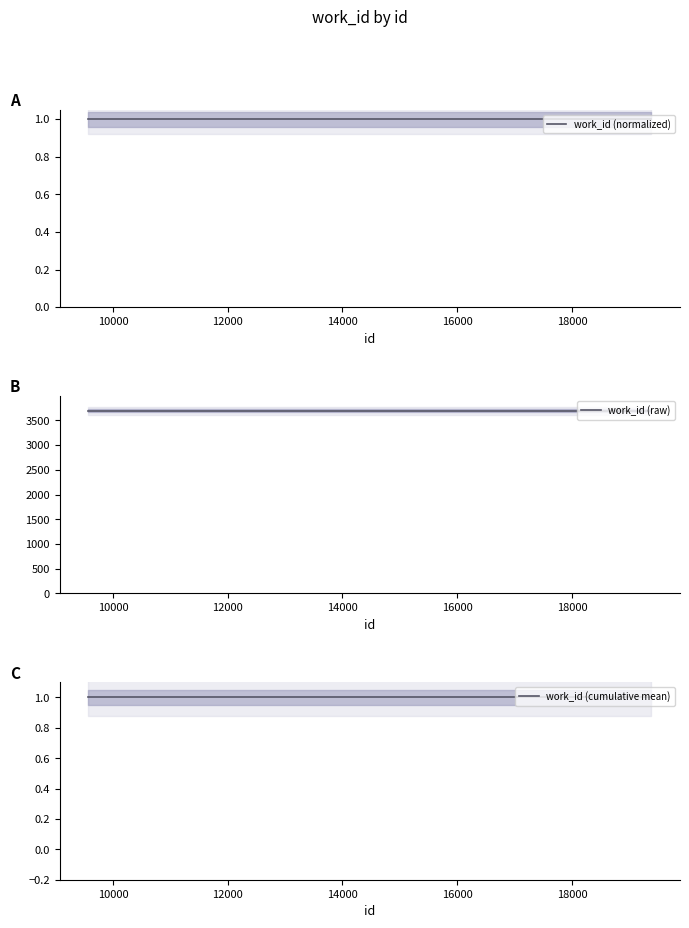

True or false: work_id (cumulative mean) and work_id (normalized) cross at least once.

False